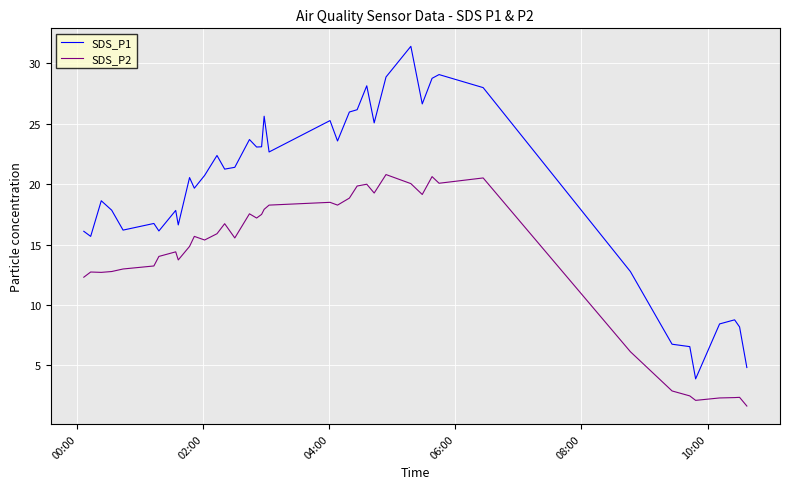

List the series in order of their peak value, highest first.

SDS_P1, SDS_P2